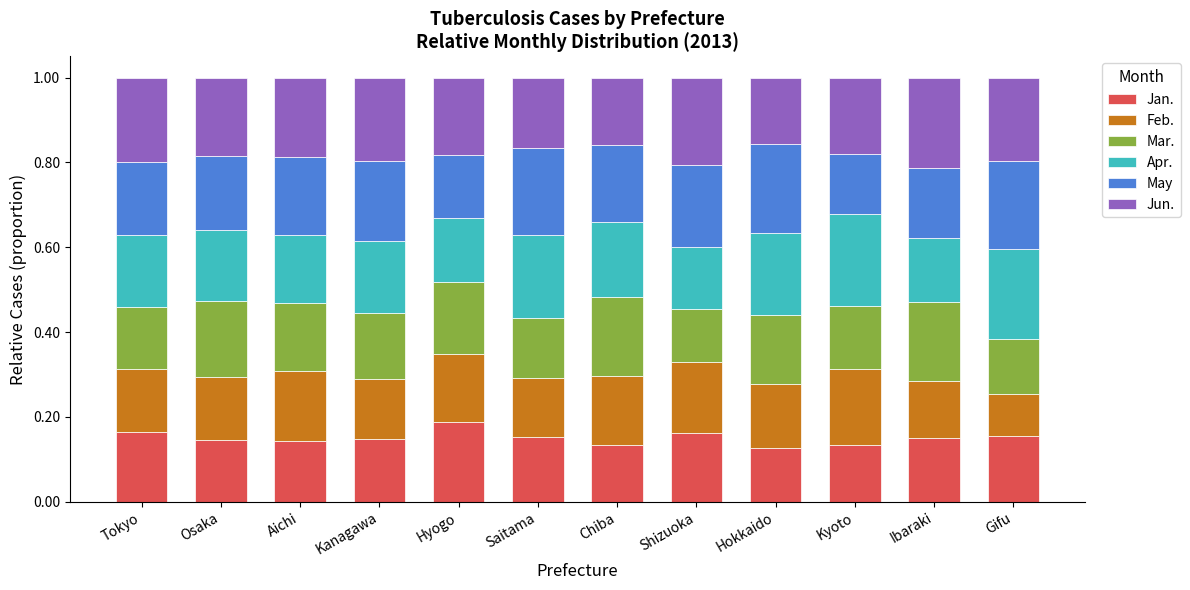

The Jan. series shows 0.1 at Hyogo. True or false?

False